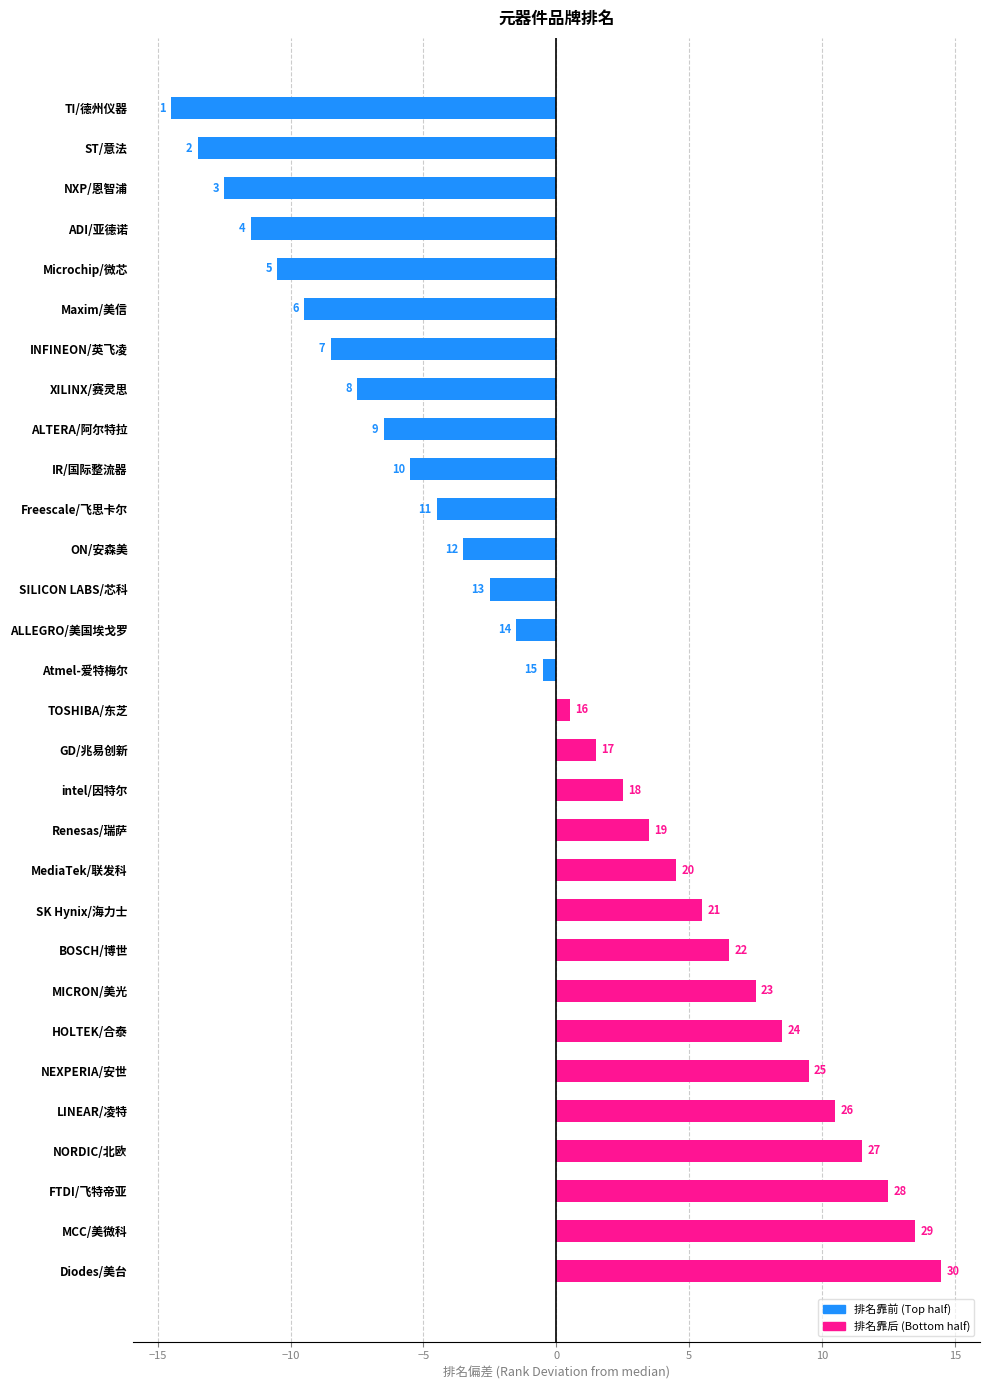

What is the difference between the maximum and minimum values?

29.0